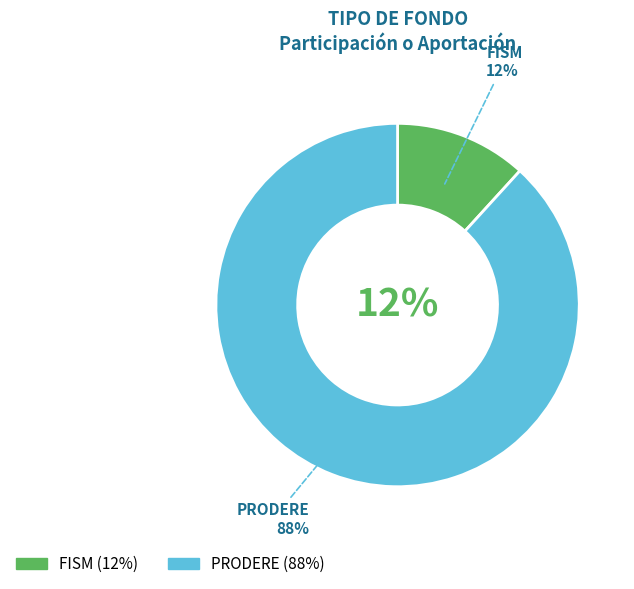

Between FISM and PRODERE, which is larger?

PRODERE